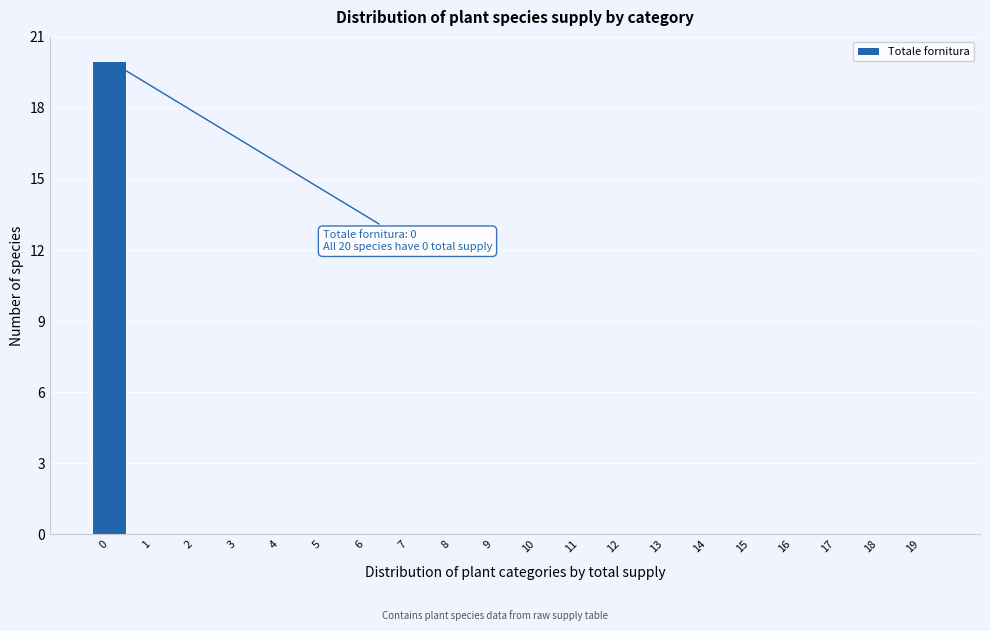

Reading left to right, what are all the values shown in this chart?

0=20	1=0	2=0	3=0	4=0	5=0	6=0	7=0	8=0	9=0	10=0	11=0	12=0	13=0	14=0	15=0	16=0	17=0	18=0	19=0